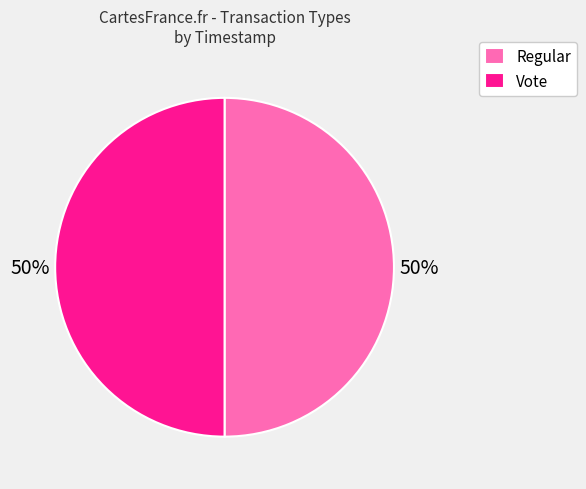

To the nearest percent, what is the combined percentage of Regular and Vote?

100%